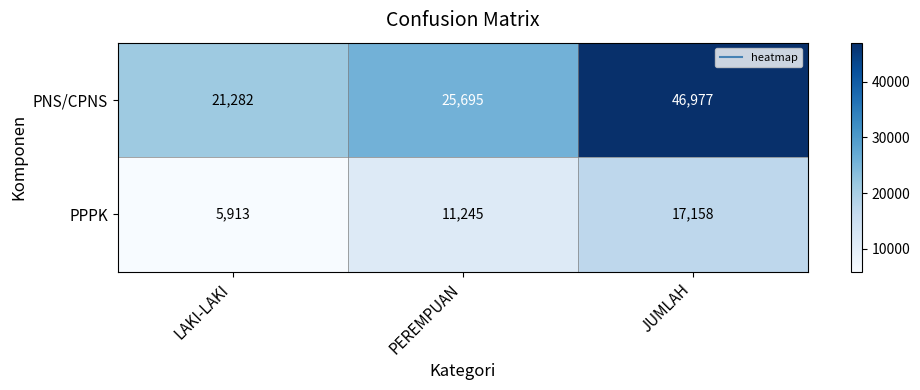

Reading left to right, extract all data points from this chart.

PNS/CPNS: 21282	25695	46977
PPPK: 5913	11245	17158